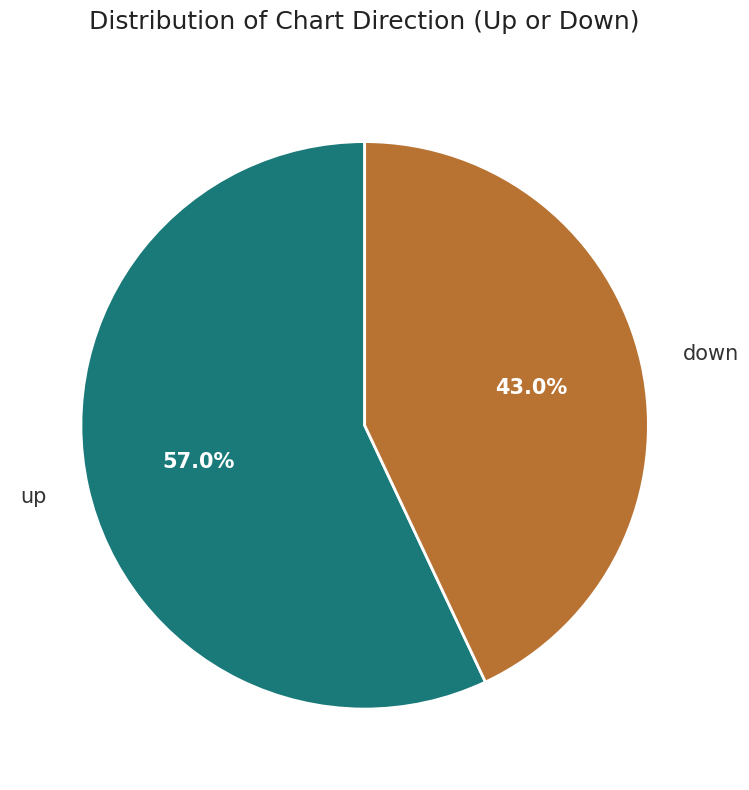

What is the ratio of the value at up to the value at down?

1.3